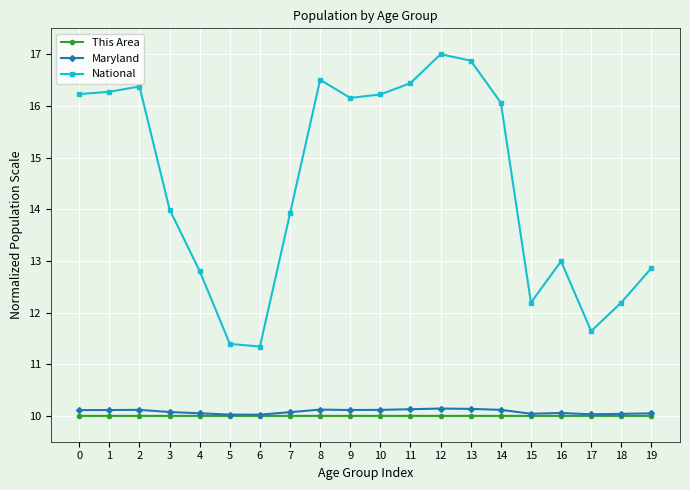

True or false: National has a value of 7.5 at 7.

False